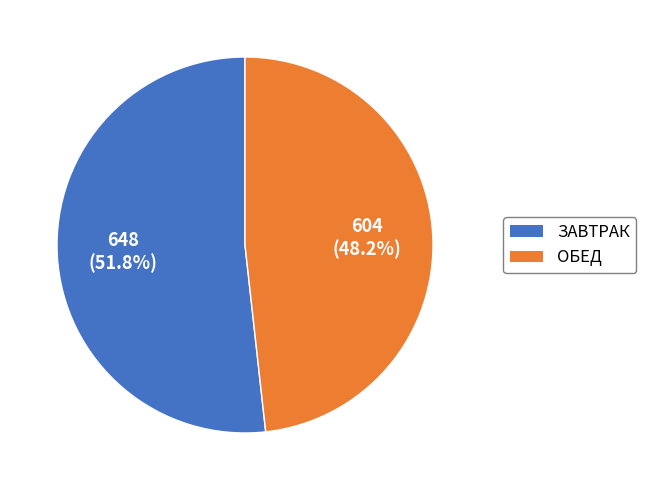

What is the total percentage of ОБЕД and ЗАВТРАК?

100.0%